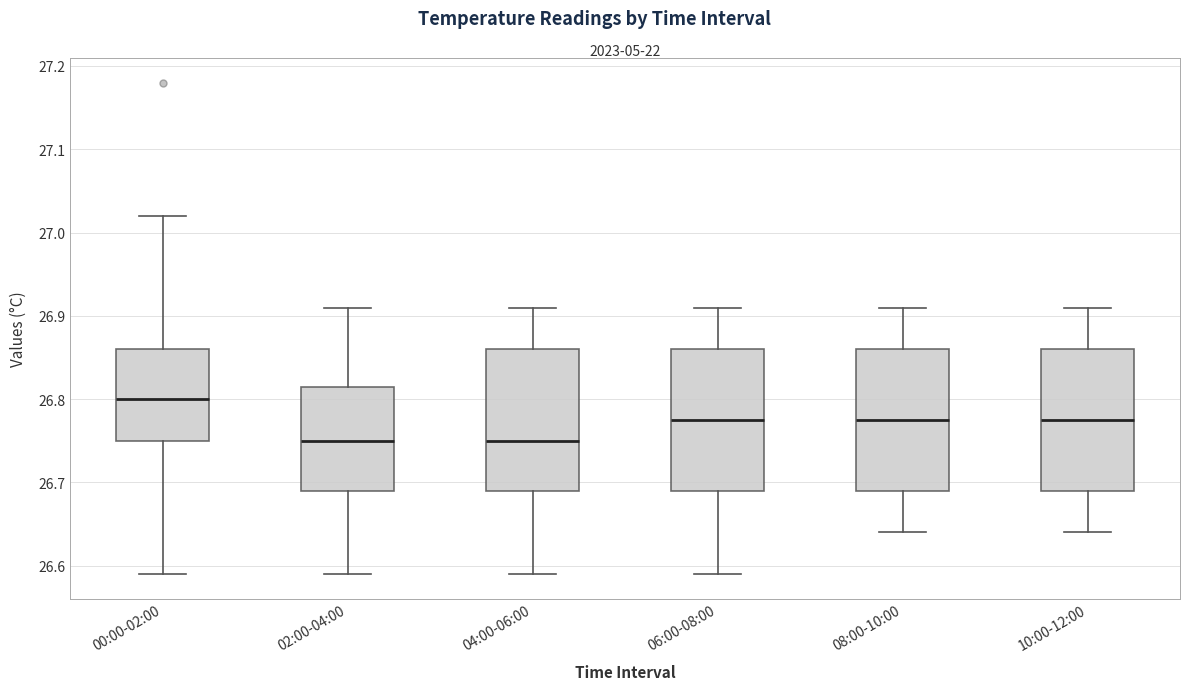

Reading left to right, read every box against the y-axis: the position of its median line, the range the box covers, and the ends of its whiskers. The values are not printed on the chart, so give them approximately, as read against the axis.

00:00-02:00: median 26.80, box 26.75 to 26.86, whiskers 26.59 to 27.02
02:00-04:00: median 26.75, box 26.69 to 26.82, whiskers 26.59 to 26.91
04:00-06:00: median 26.75, box 26.69 to 26.86, whiskers 26.59 to 26.91
06:00-08:00: median 26.78, box 26.69 to 26.86, whiskers 26.59 to 26.91
08:00-10:00: median 26.78, box 26.69 to 26.86, whiskers 26.64 to 26.91
10:00-12:00: median 26.78, box 26.69 to 26.86, whiskers 26.64 to 26.91